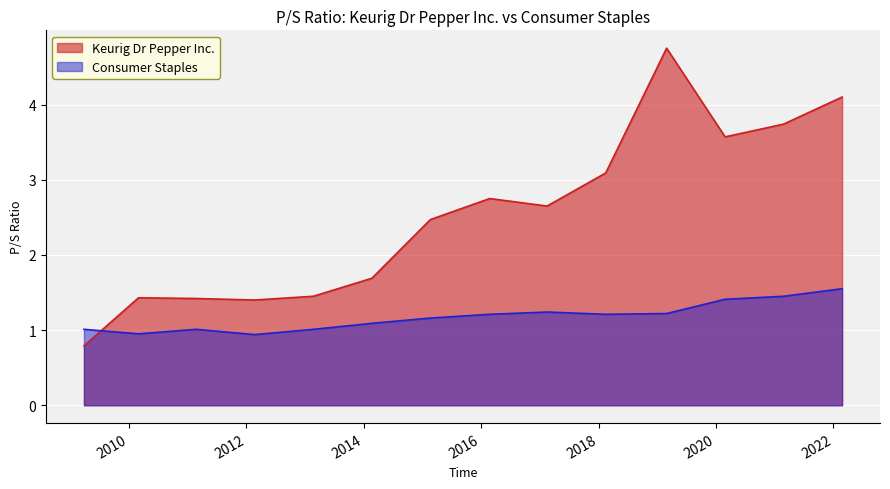

How many interior local peaks does the Keurig Dr Pepper Inc. series have?

3